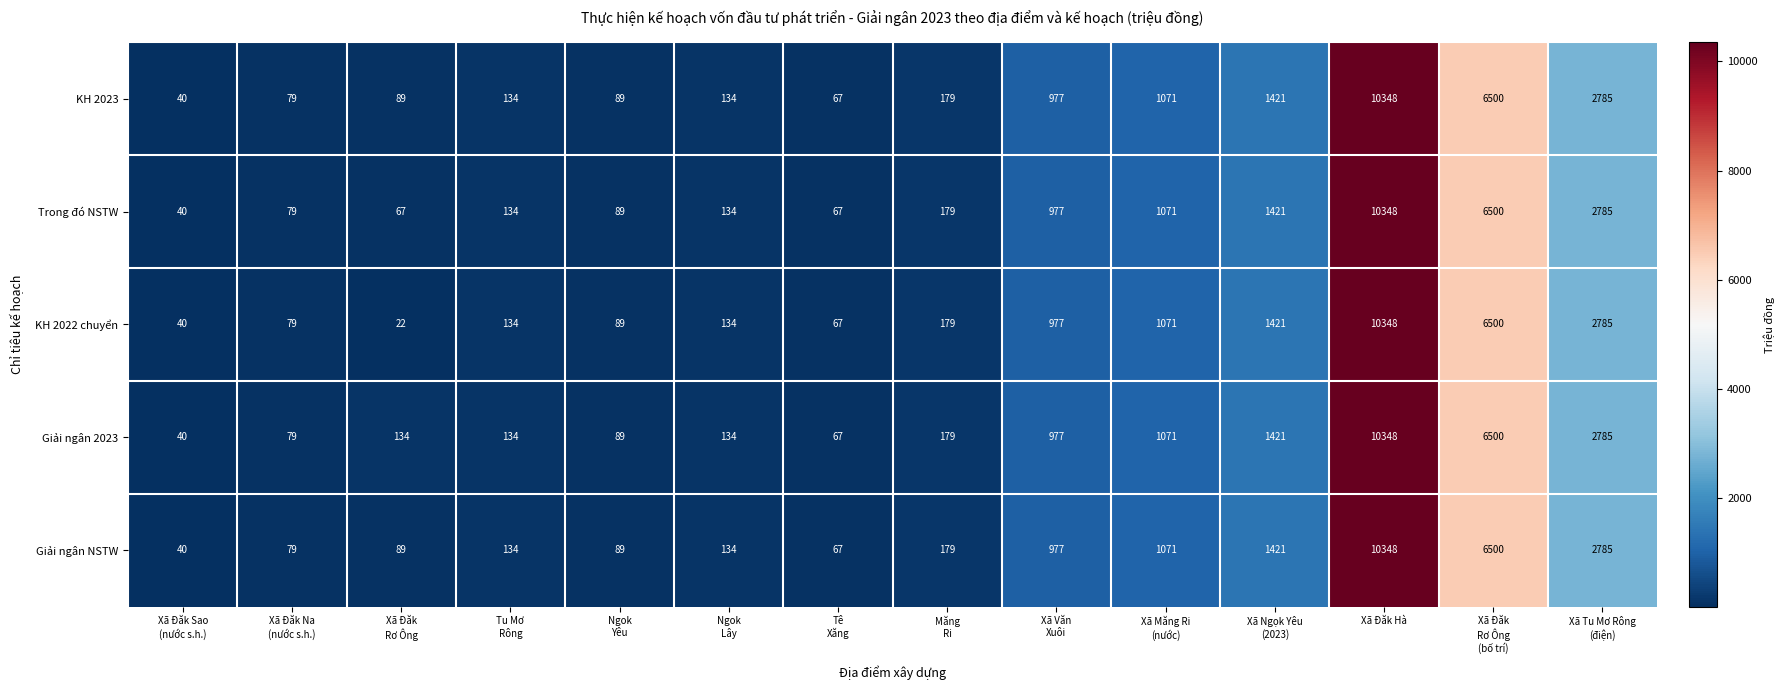

Which series has the widest spread of values?

KH 2022 chuyển